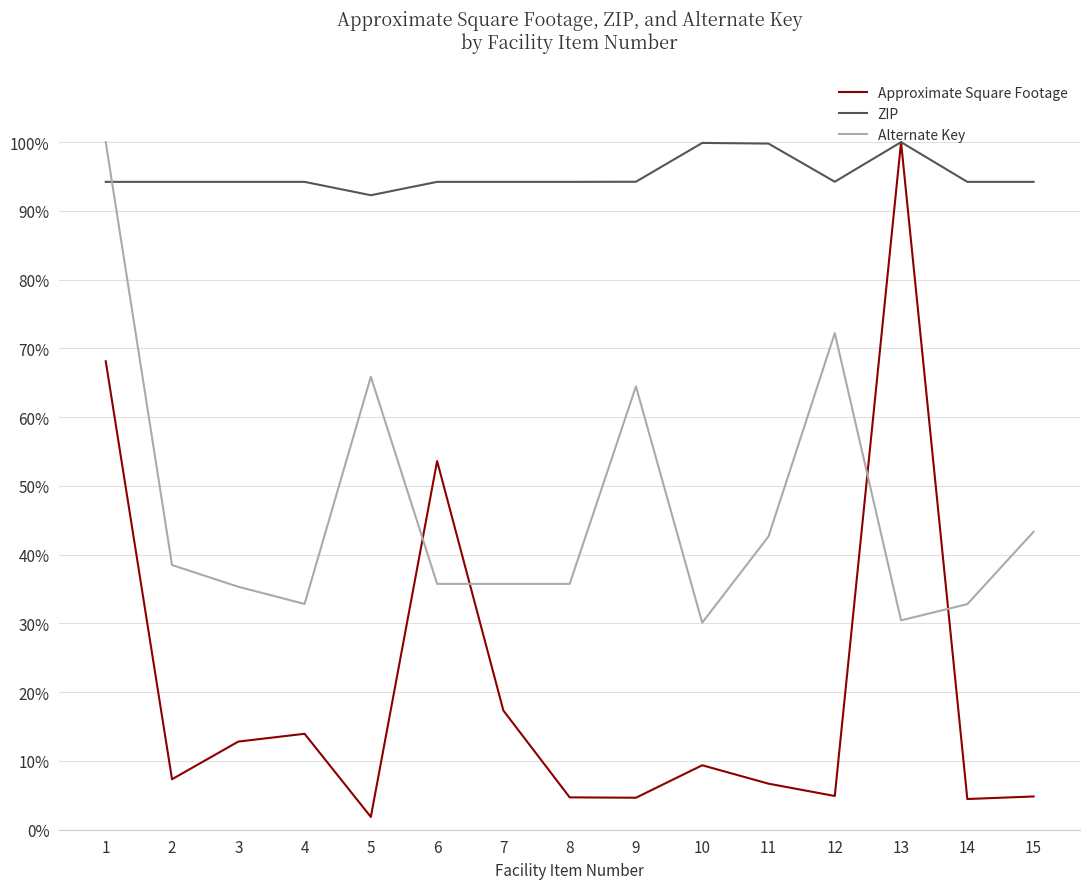

The value of Alternate Key at 7 is 0.4. True or false?

True